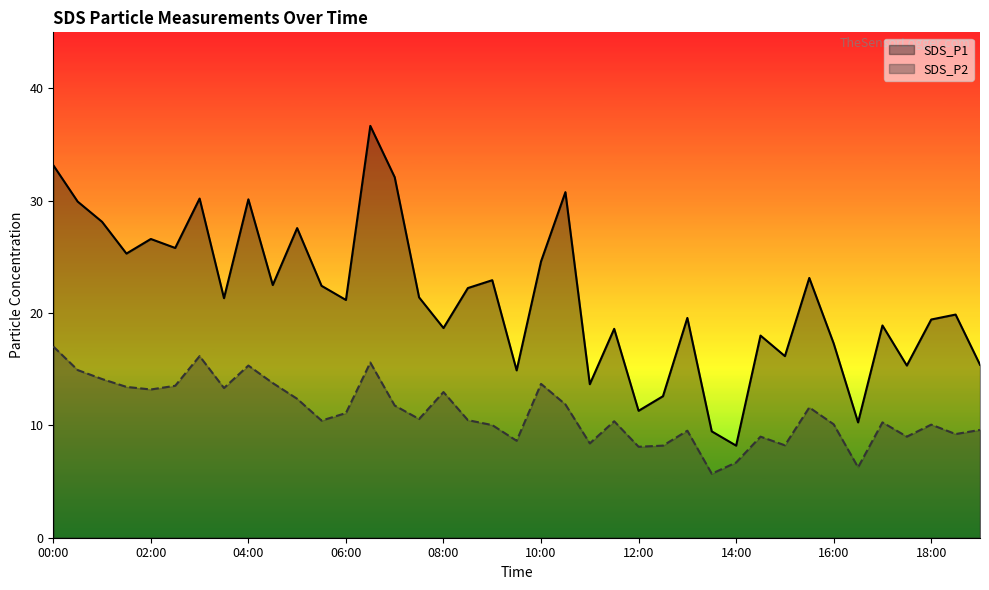

True or false: SDS_P1 and SDS_P2 intersect in this chart.

False